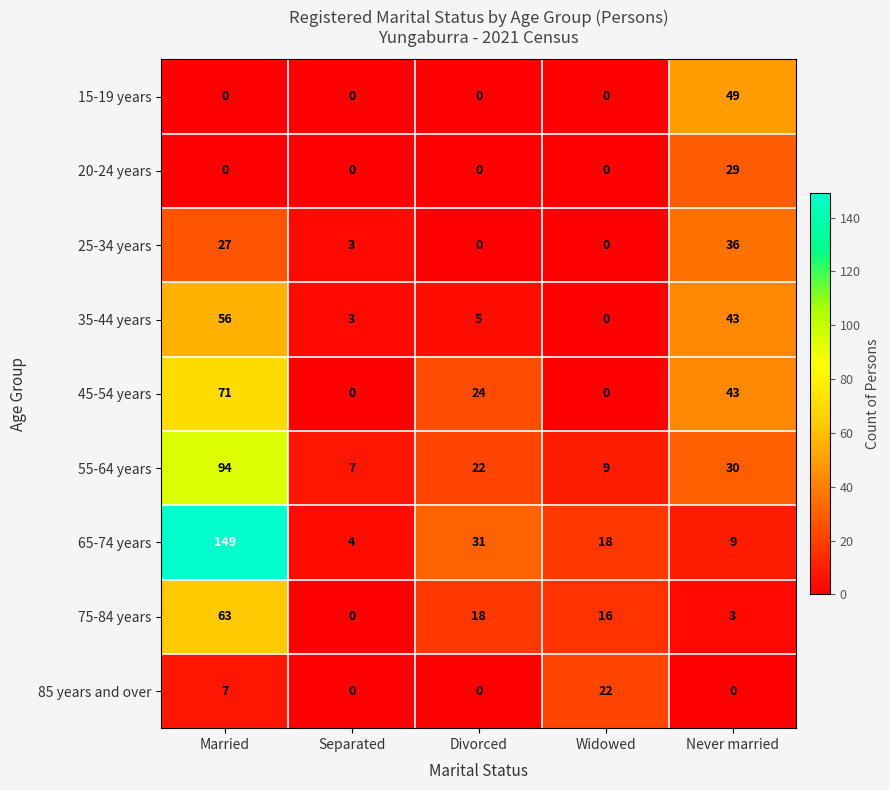

What is the minimum value for 55-64 years?

7